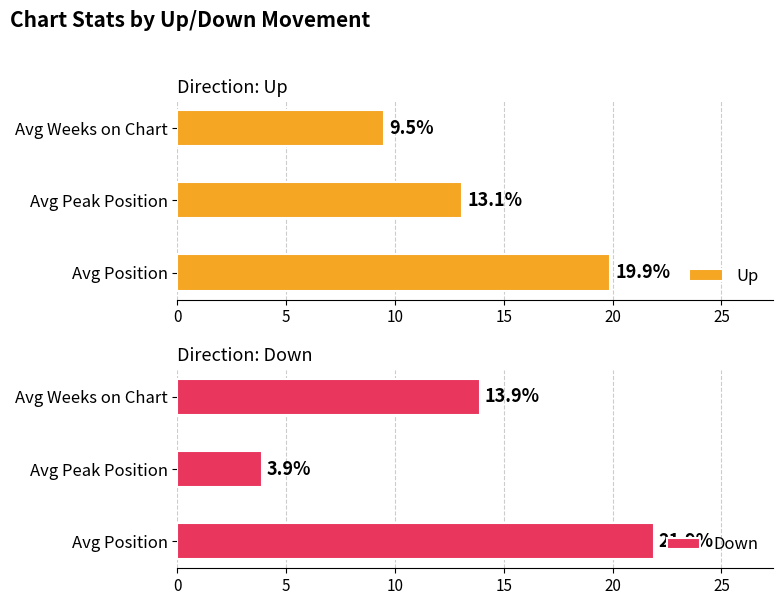

Read the Down value at Avg Peak Position.

3.9